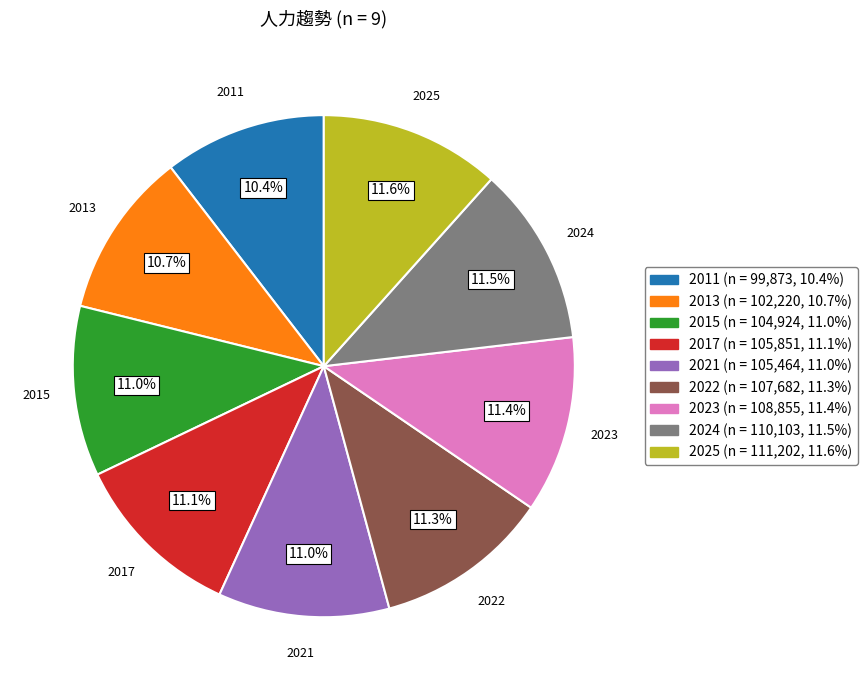

How many segments does this pie chart have?

9